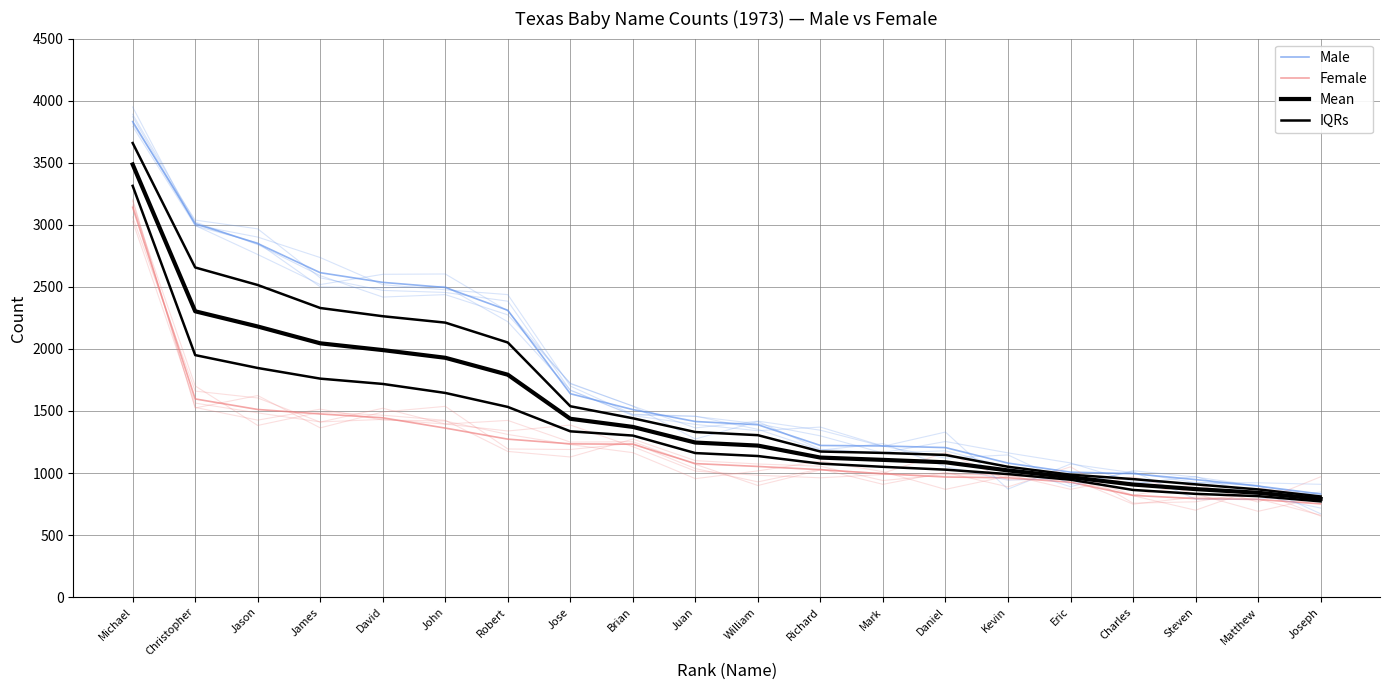

What is the minimum value shown in the chart?

752.0